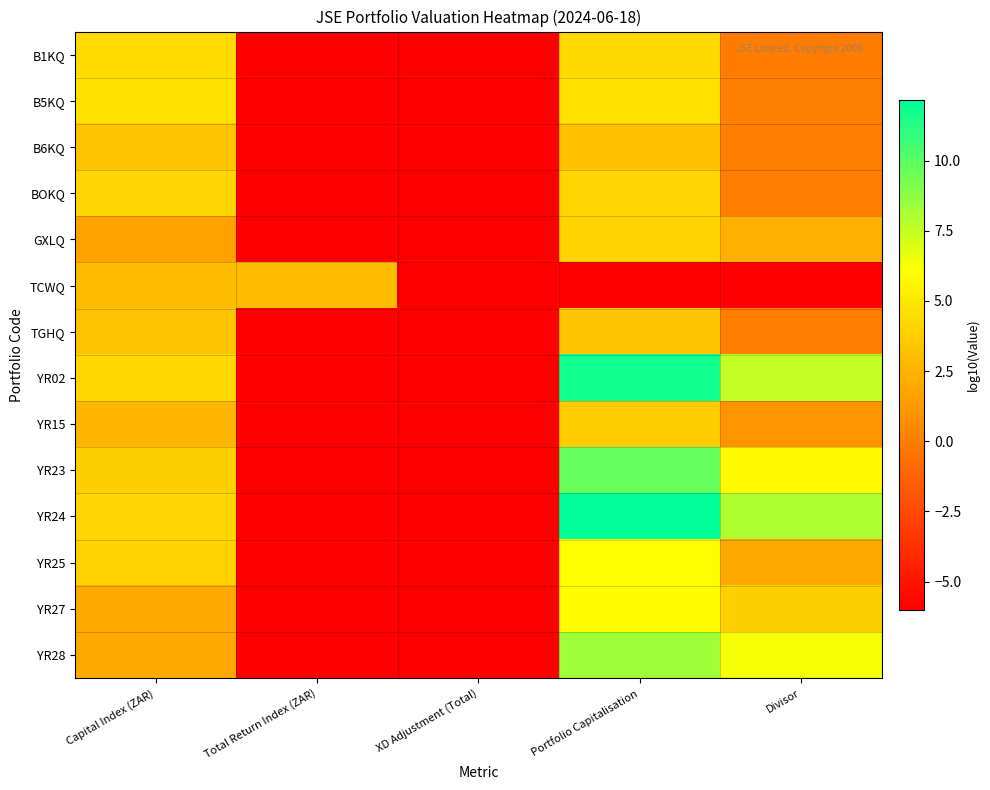

Rank the series by their maximum value, from lowest to highest.

TCWQ, B6KQ, TGHQ, YR15, GXLQ, BOKQ, B1KQ, B5KQ, YR27, YR25, YR28, YR23, YR02, YR24